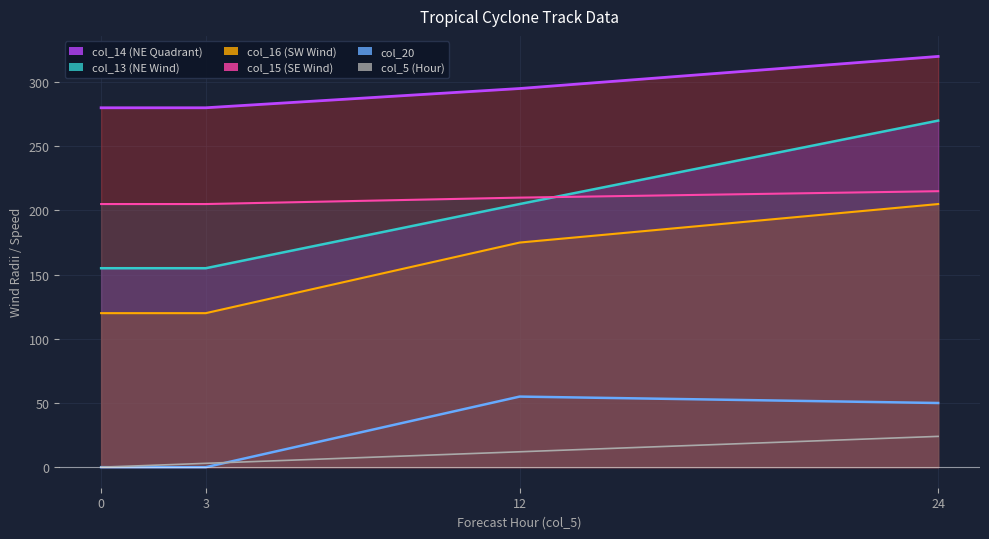

Between 24 and 12, which is larger?

24